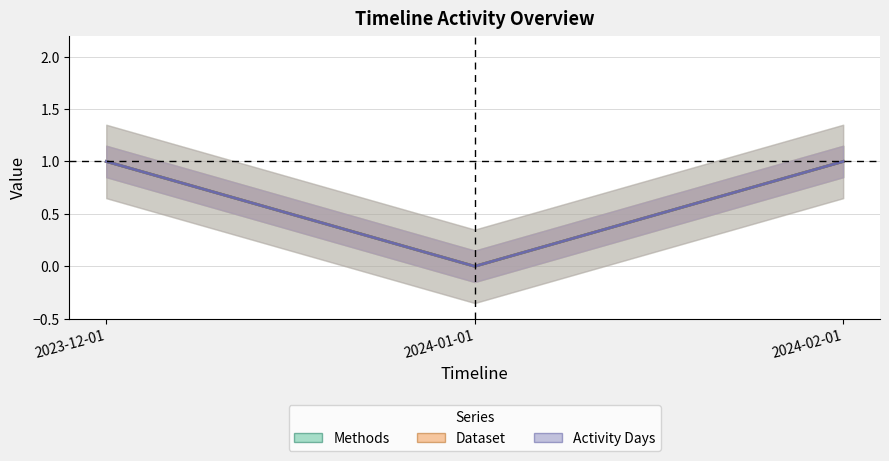

Which series changed the most between 2023-12-01 and 2024-02-01?

Methods